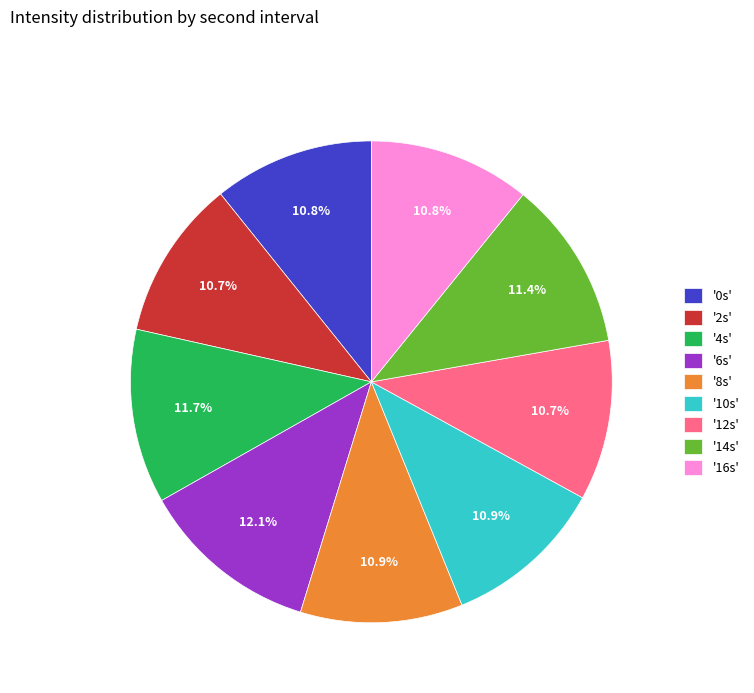

Is the sum of '10s' and '12s' greater than half?

No